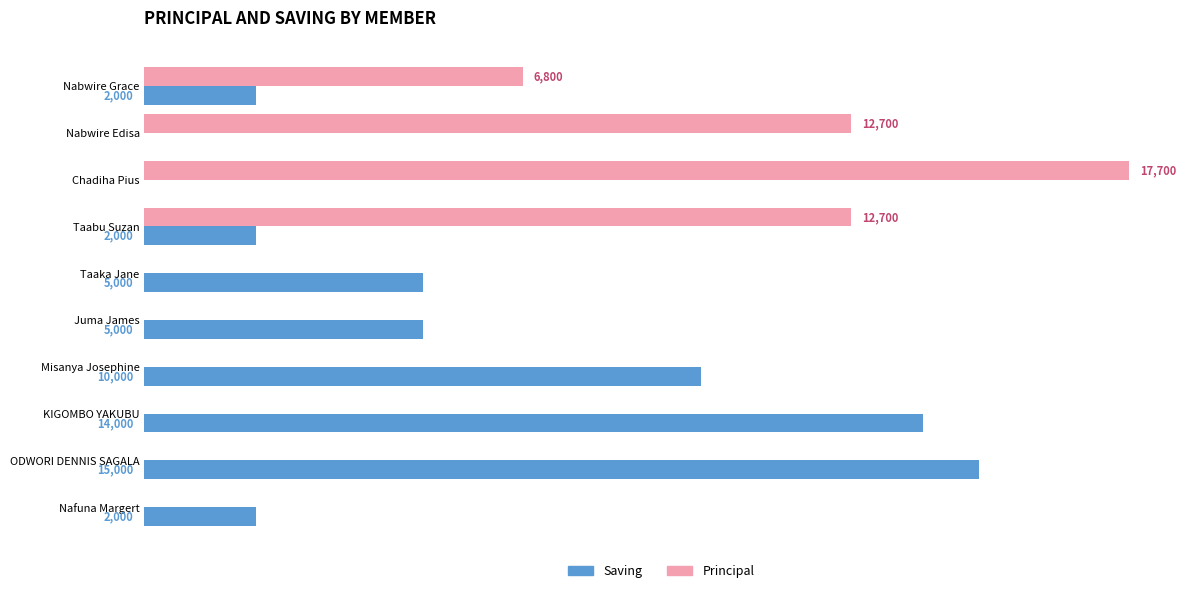

Which series has the largest total across all categories?

Saving